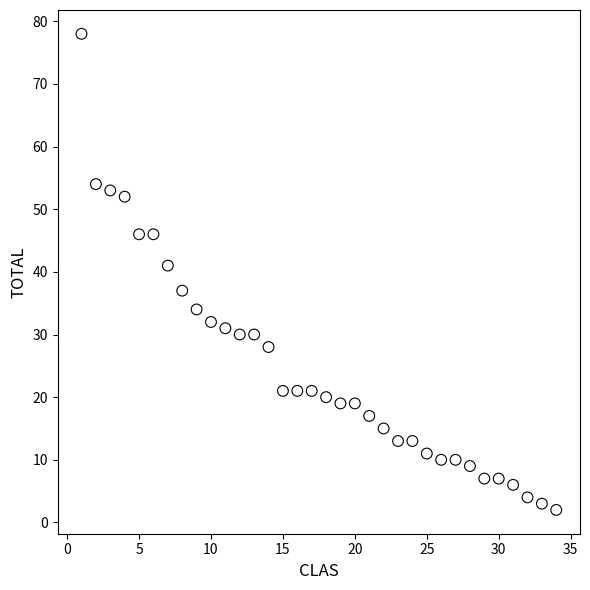

What is the range of X values (max minus min)?

33